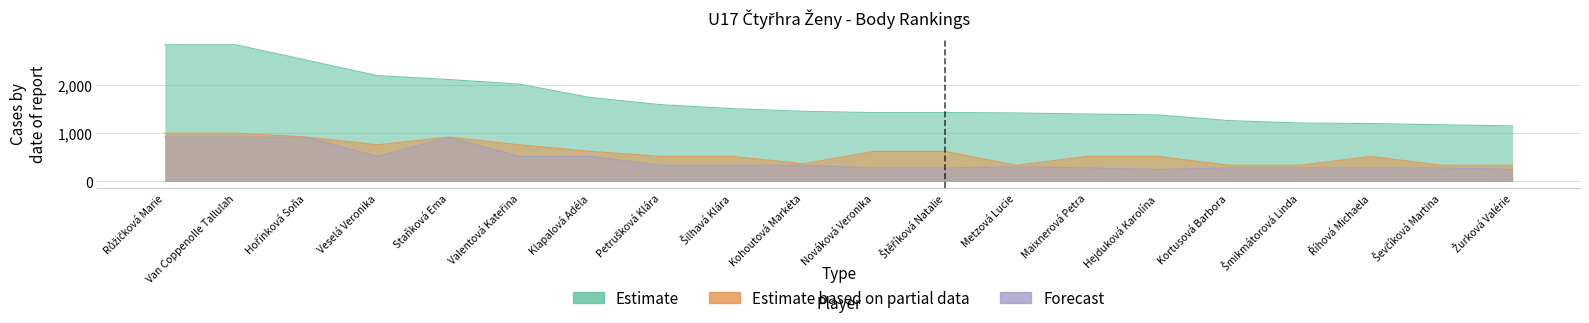

Which series has the largest total across all categories?

Estimate